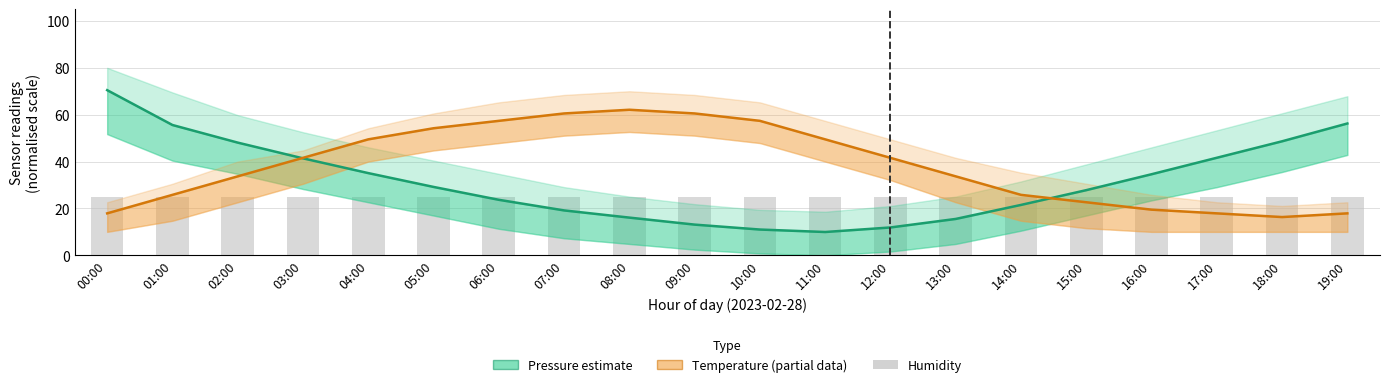

Which label corresponds to the largest value in the chart?

00:00